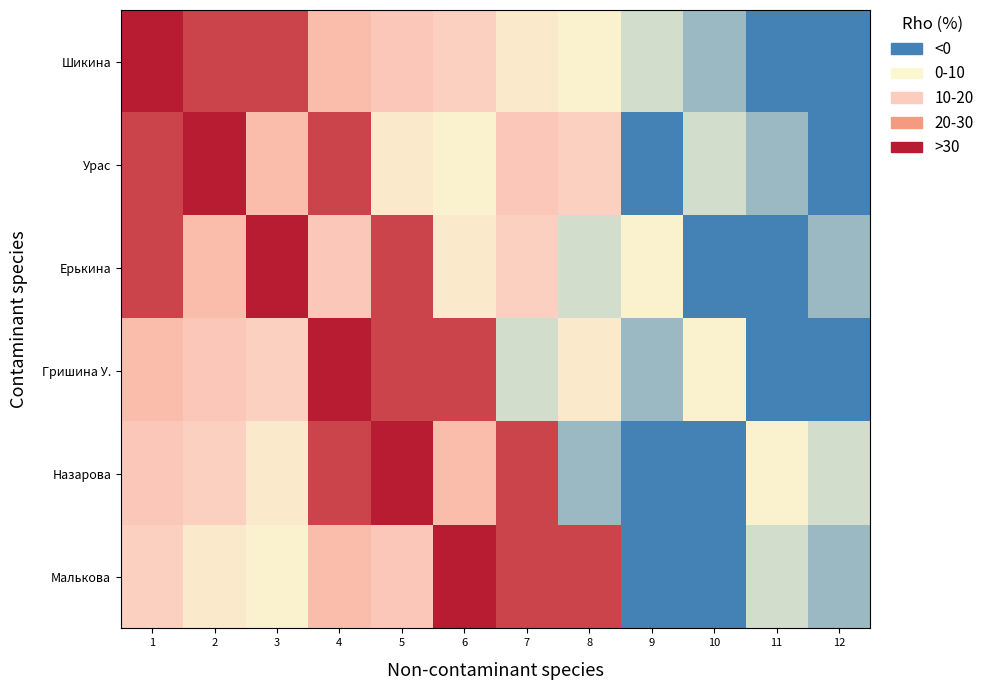

What is the spread (max minus min) of values at 10?

7.0